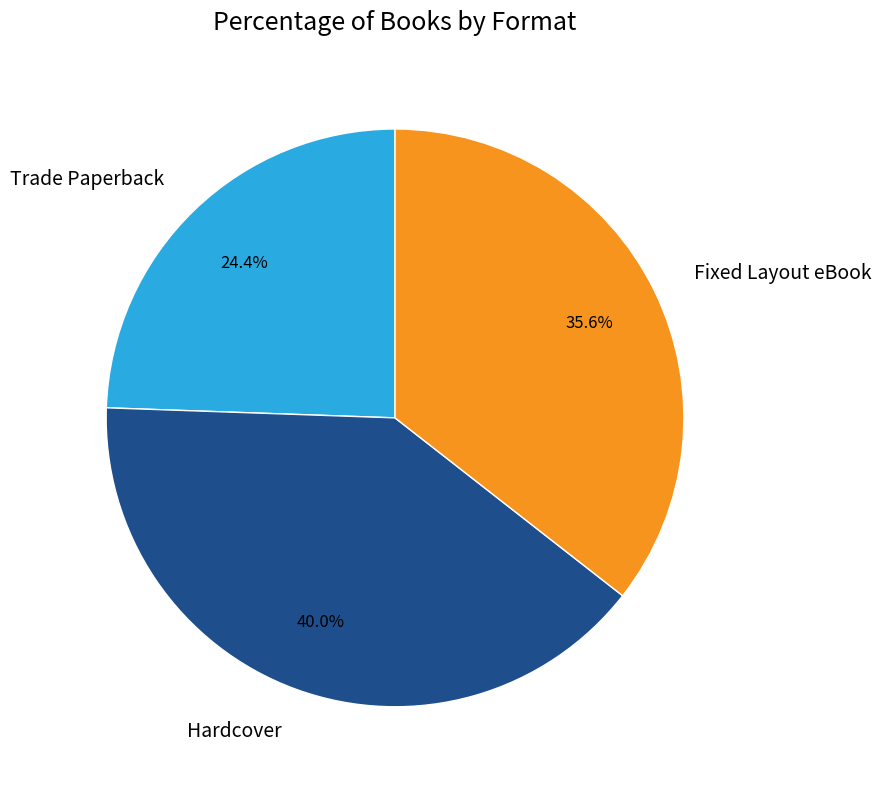

Combined, do Trade Paperback and Fixed Layout eBook account for over 50%?

Yes